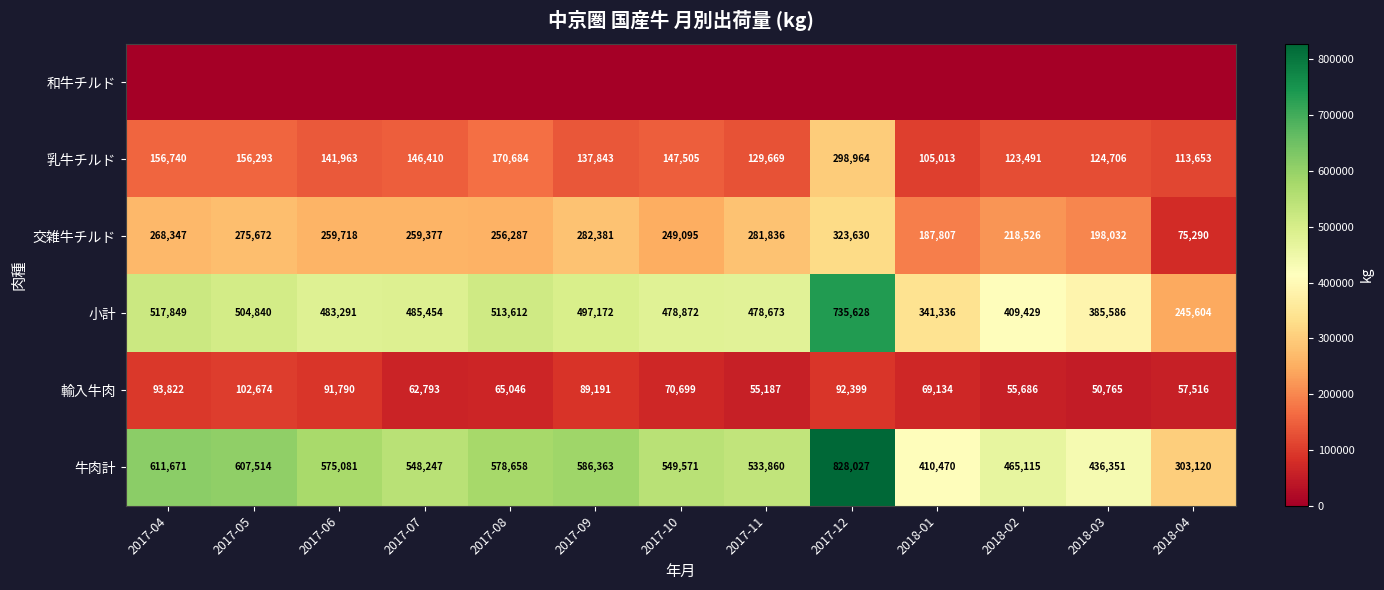

Between 2018-04 and 2017-10, which is larger?

2018-04